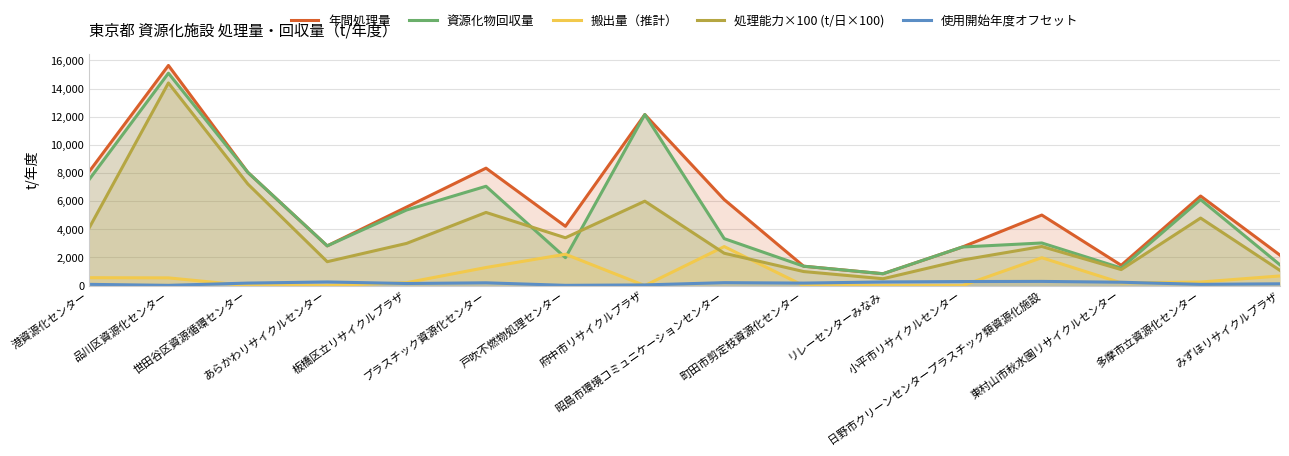

Is it true that 資源化物回収量 equals 6255.1 at 品川区資源化センター?

False